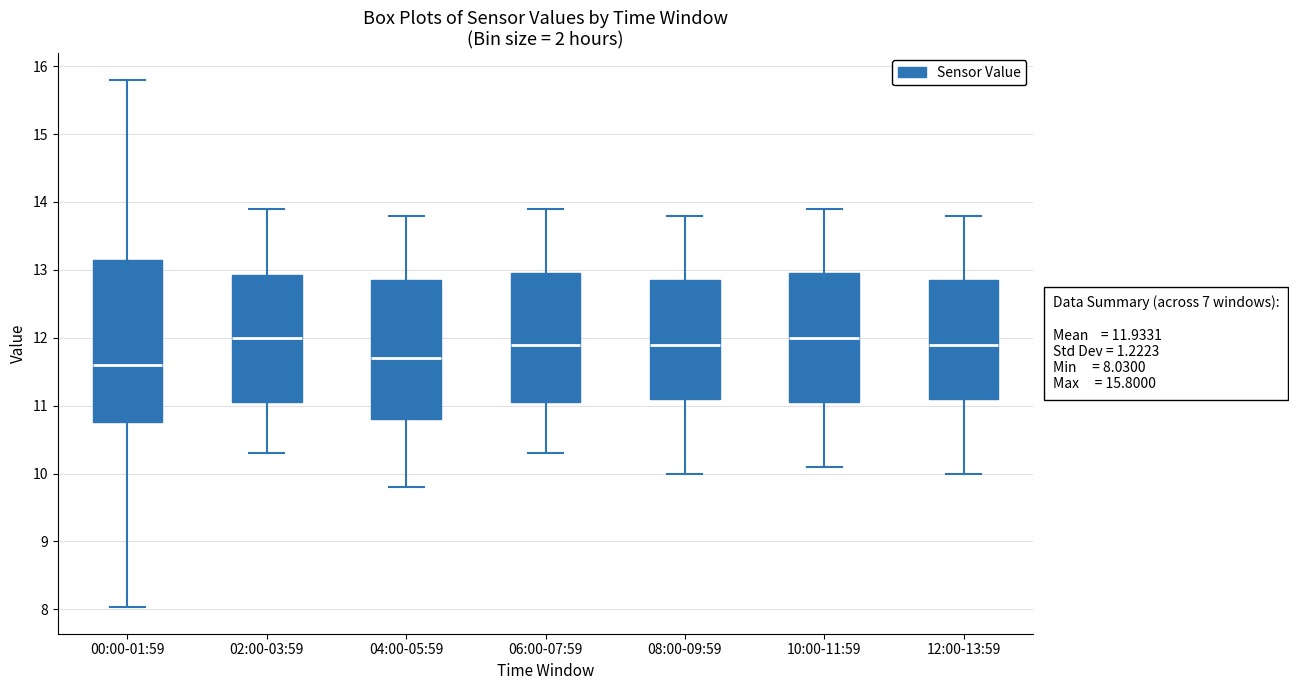

Which box is the tallest, from its lower edge to its upper edge?

00:00-01:59